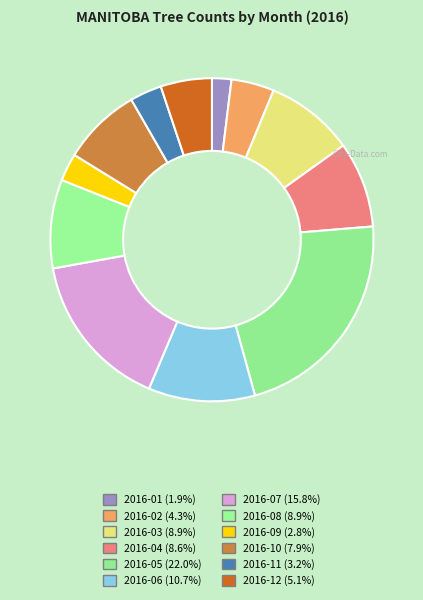

What is the smallest slice in the pie chart?

2016-01